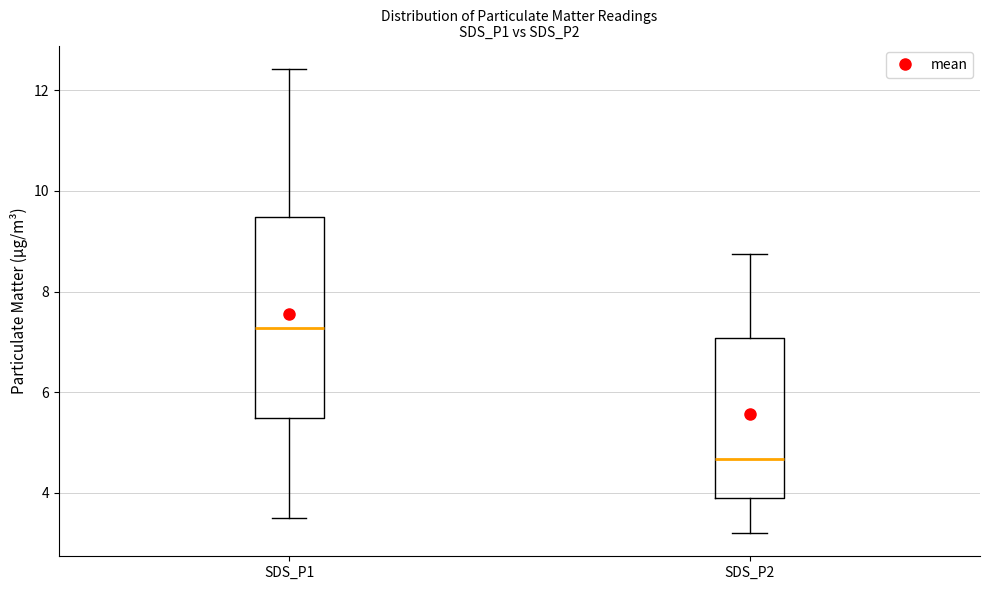

Reading left to right, transcribe this box plot: for each box, give where its median line is, the range the box spans, and where its two whiskers end, as read against the y-axis. The values are not printed on the chart, so give them approximately, as read against the axis.

SDS_P1: median 7.2, box 5.4 to 9.4, whiskers 3.6 to 12.4
SDS_P2: median 4.6, box 3.8 to 7.0, whiskers 3.2 to 8.8